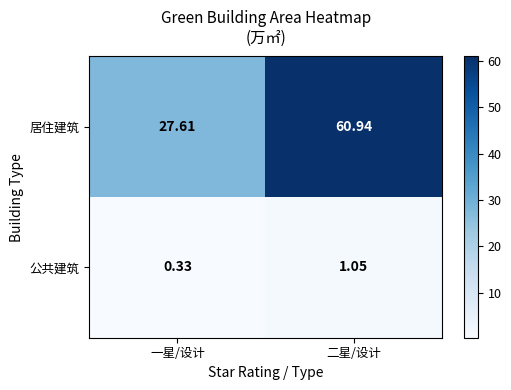

Which series has the largest range (max minus min)?

居住建筑